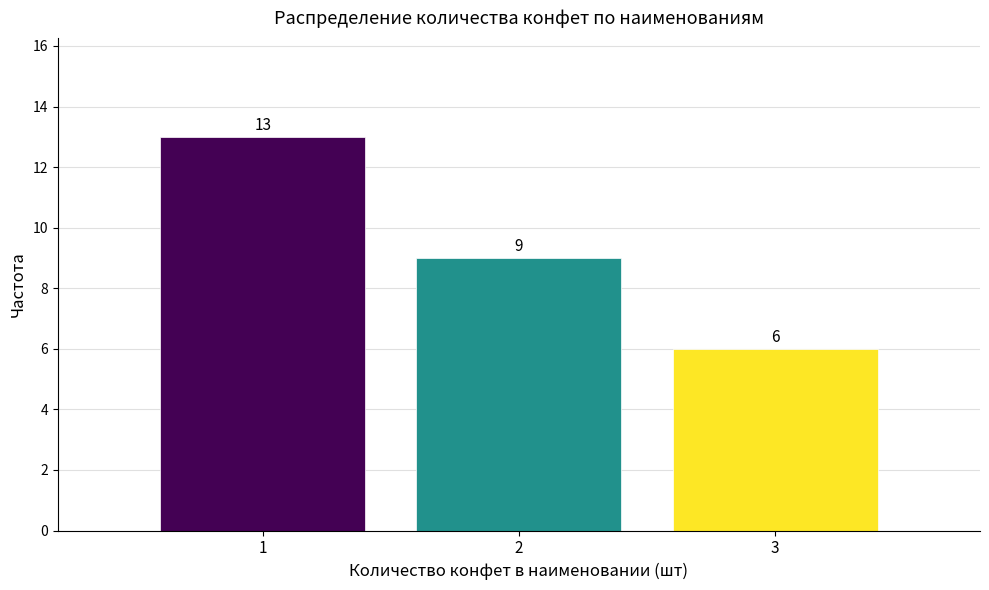

Reading left to right, transcribe all the data shown in this chart.

13	9	6